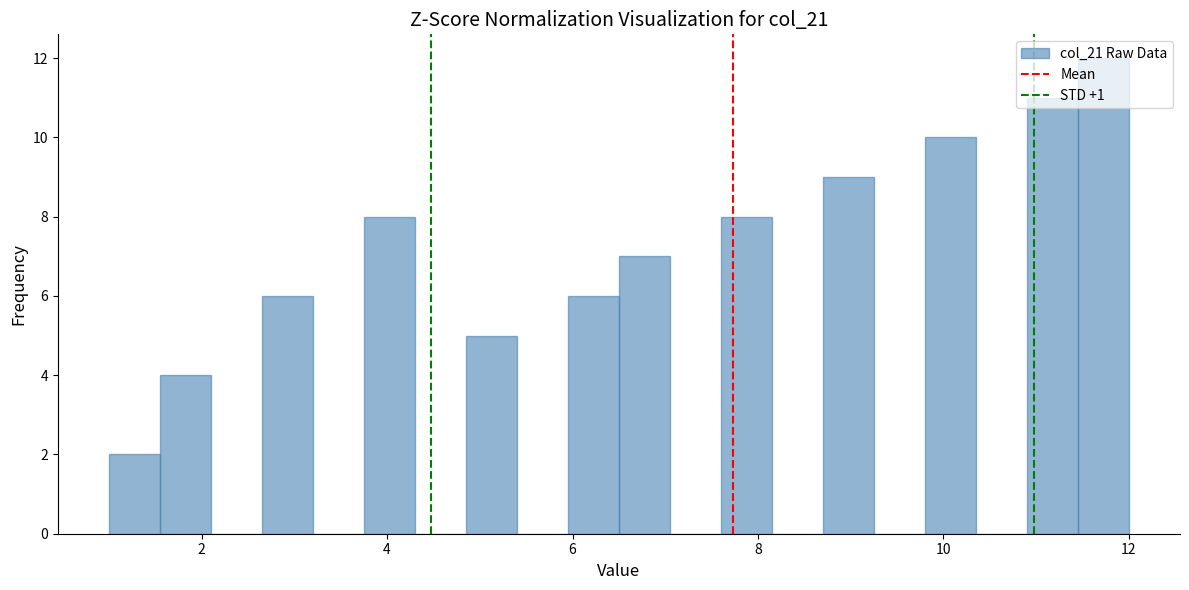

Around what value on the x-axis is the tallest bar? Give the approximate position of its centre, as read against the axis.

11.8